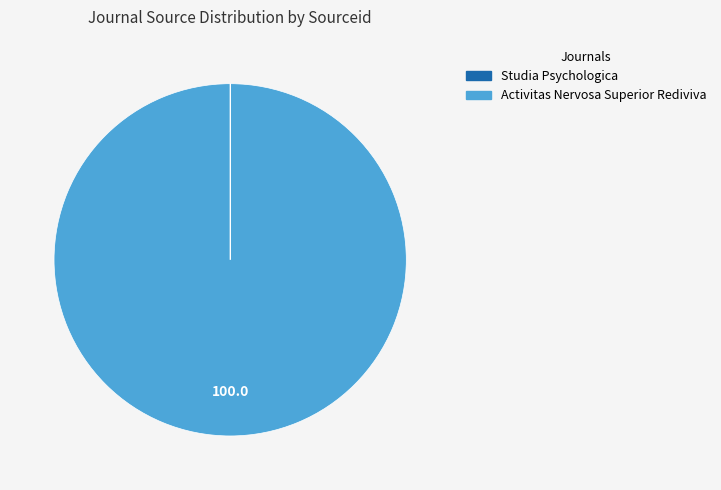

What is the largest slice in the pie chart?

Activitas Nervosa Superior Rediviva